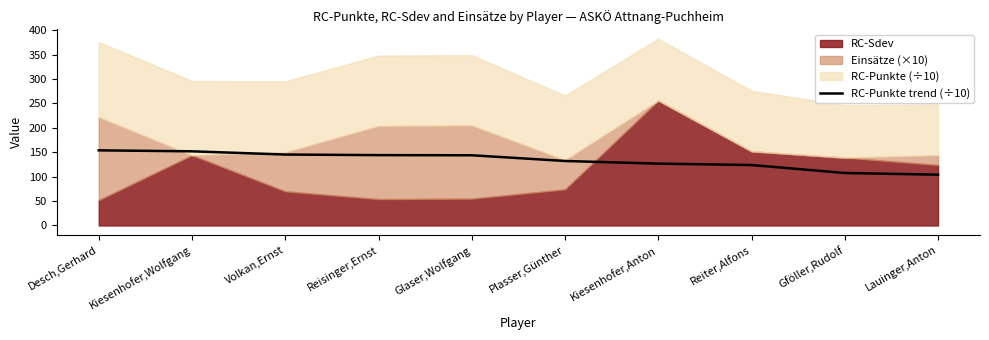

True or false: RC-Punkte trend (÷10) has a value of 126.7 at Kiesenhofer,Anton.

True